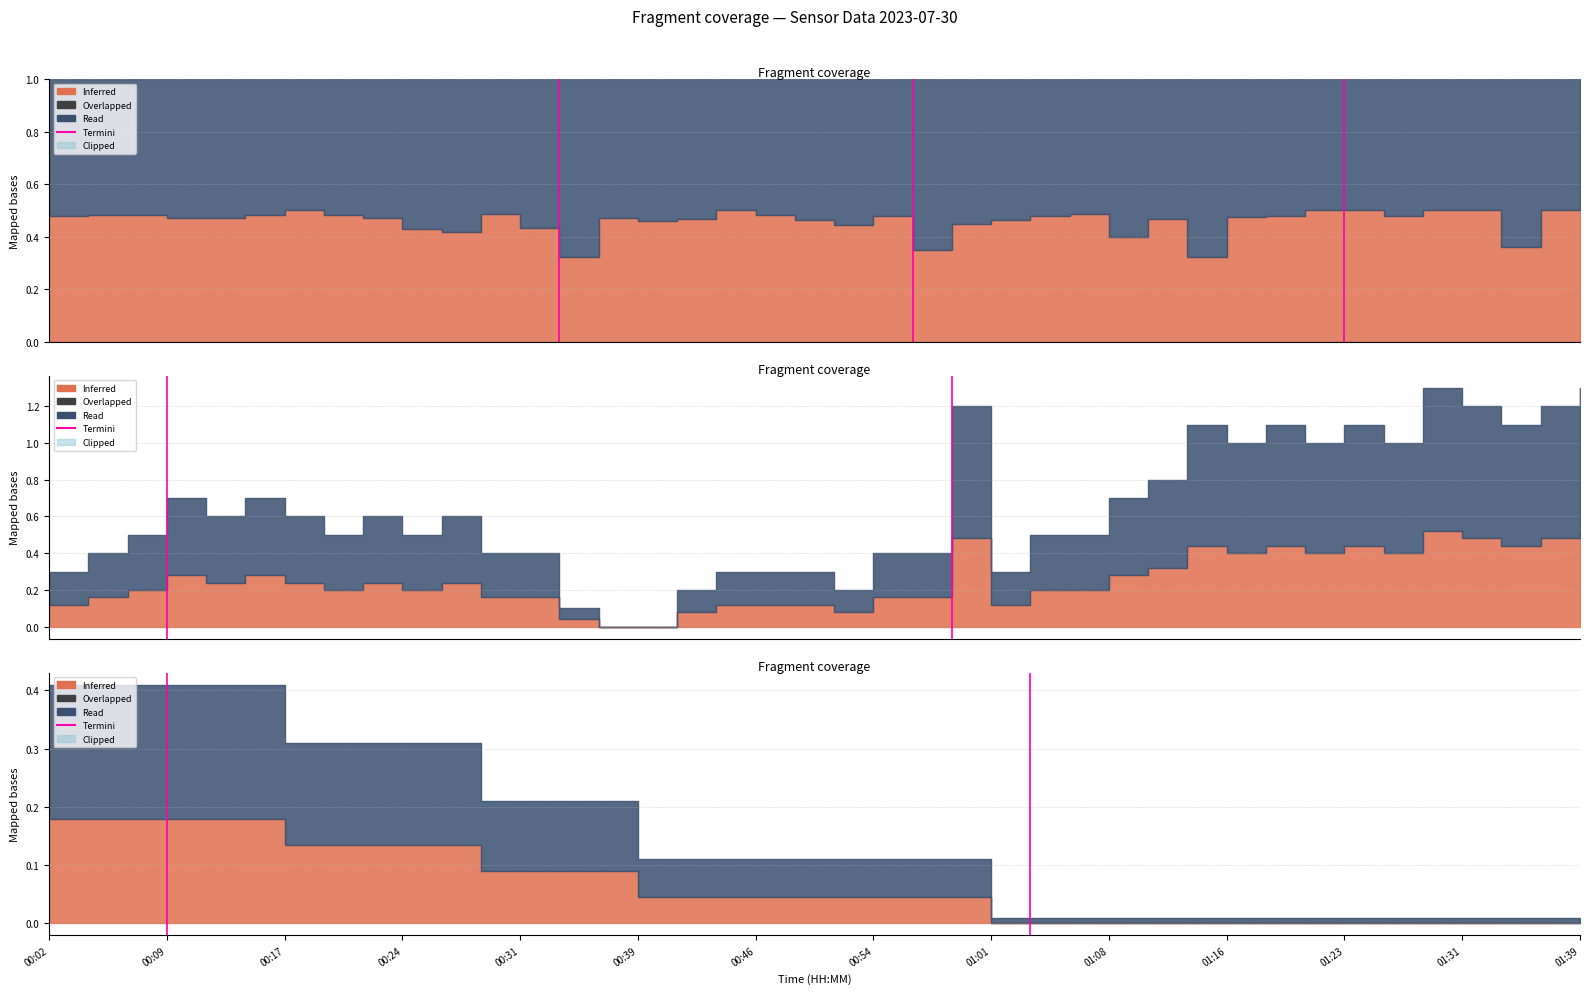

Read the value at 00:09.

1